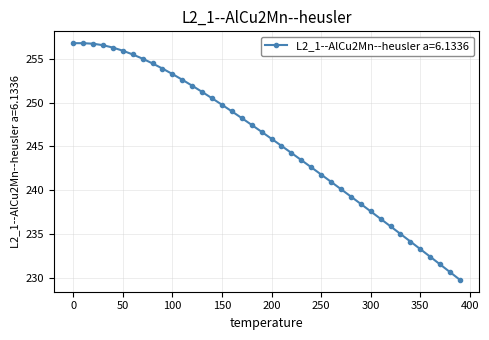

What is the value of the 23rd point from the left?

244.3